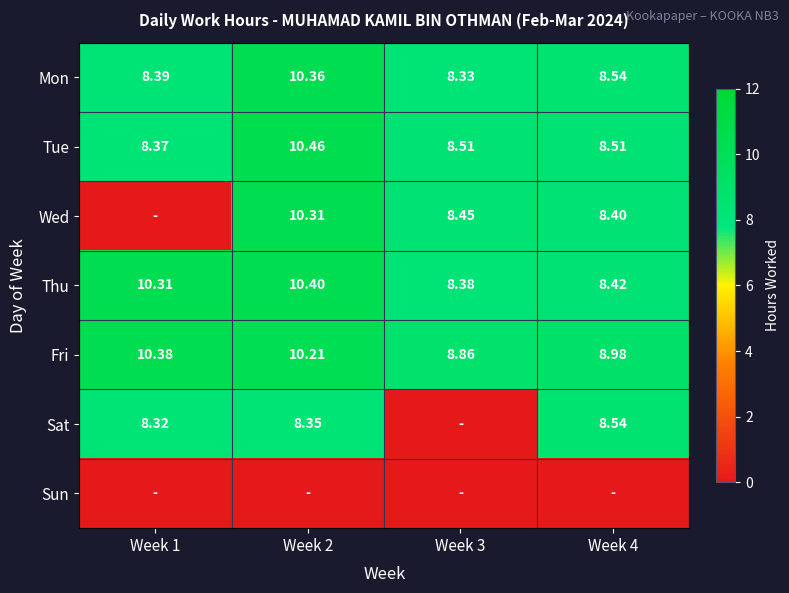

The value of Sat at Week 1 is 12.1. True or false?

False